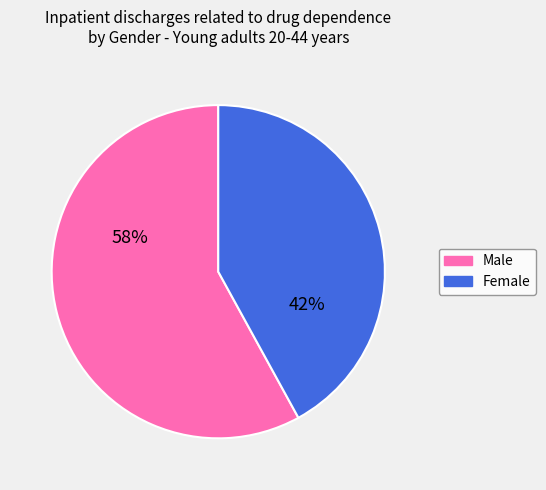

To the nearest percent, what portion does Female represent?

42%